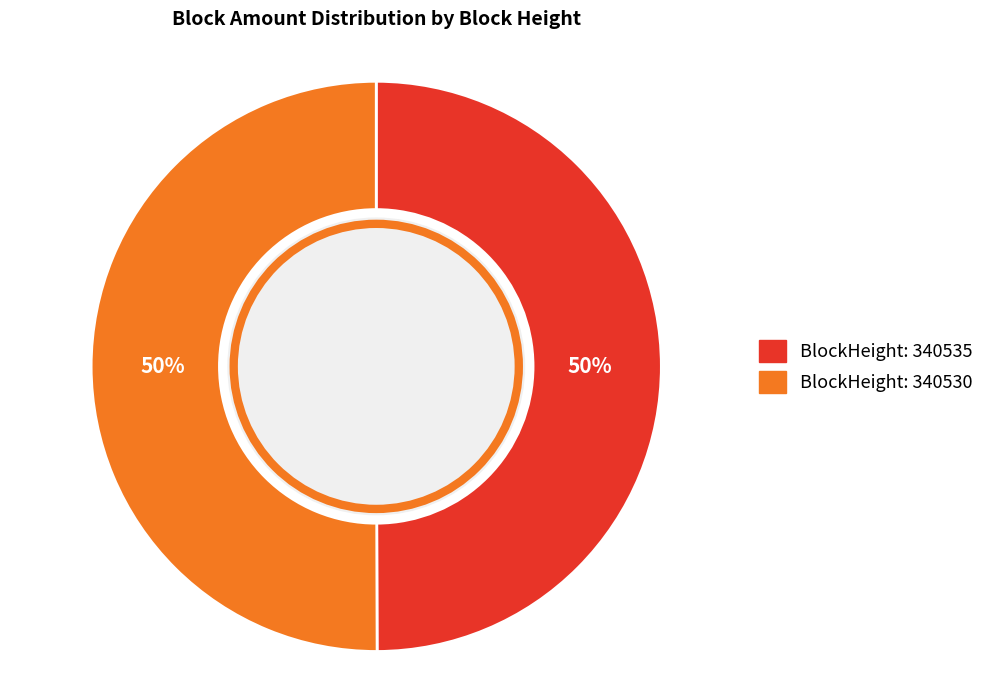

To the nearest percent, what is the average slice percentage?

50%